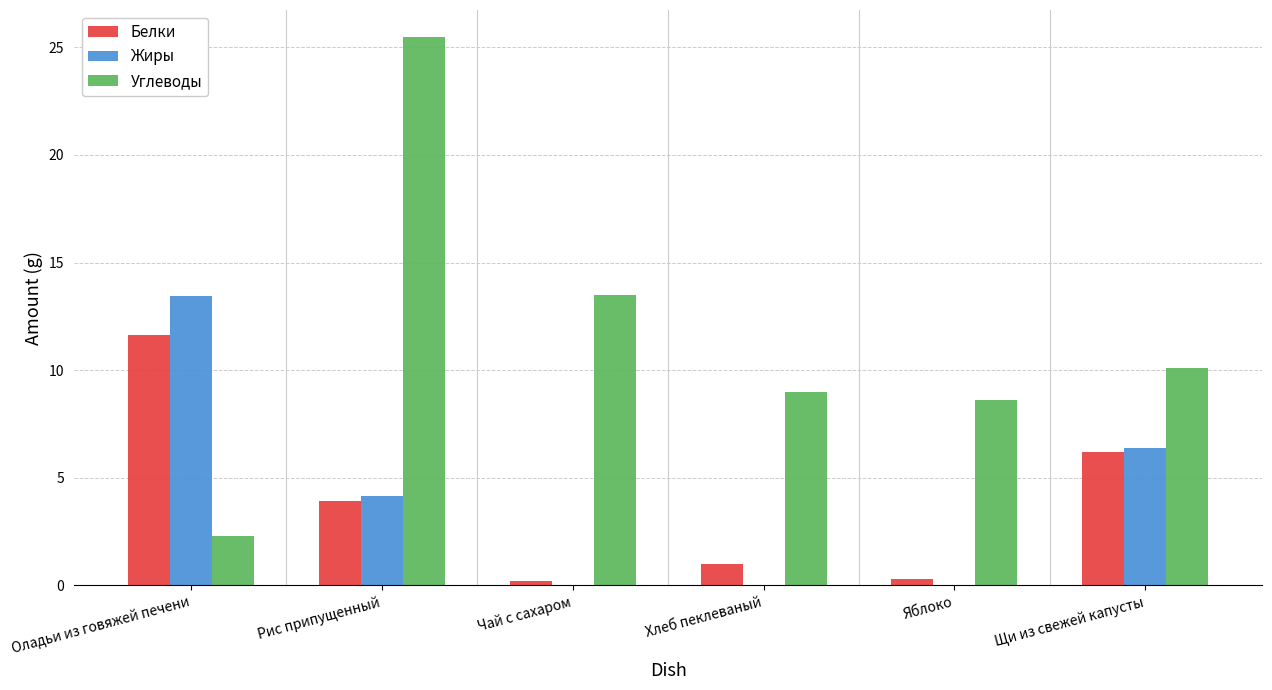

How many groups of bars are there?

6